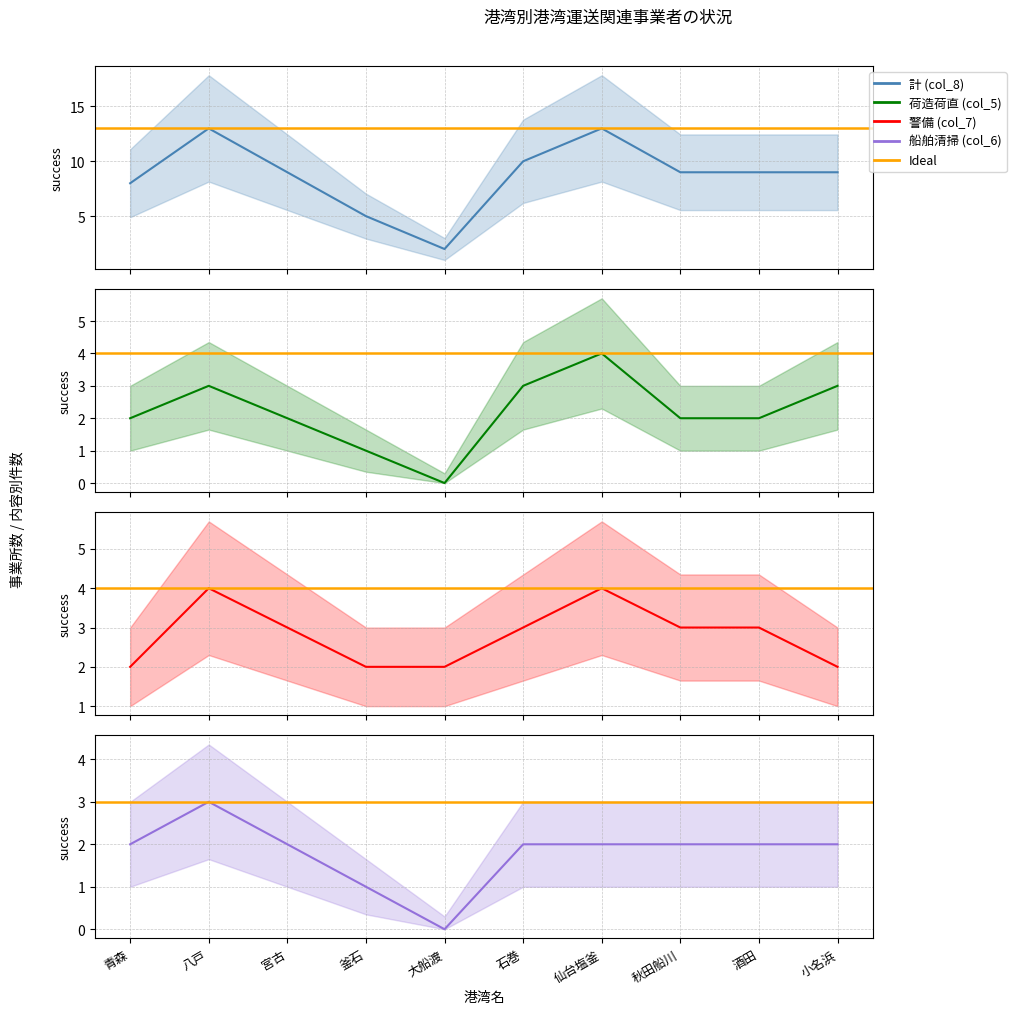

Read the 計 (col_8) value at 青森.

8